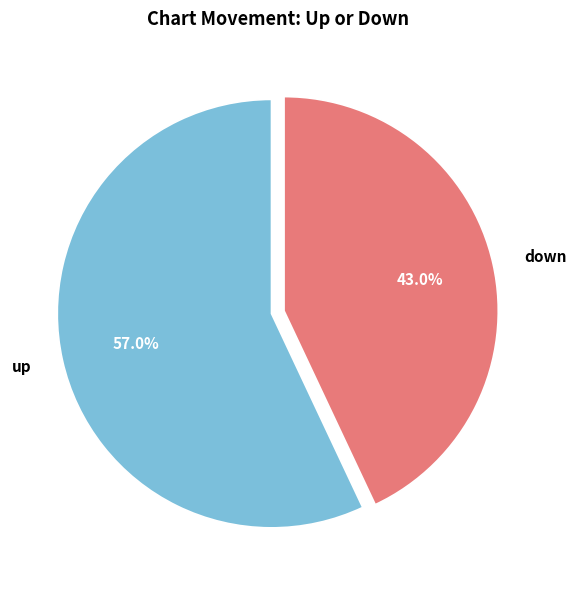

True or false: down accounts for 43% of the total.

True